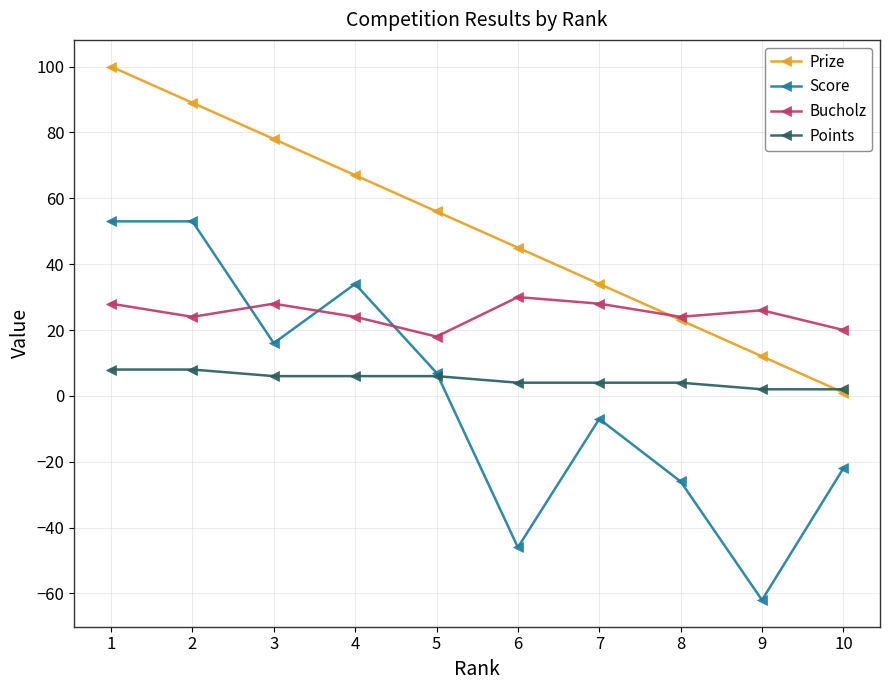

Where does the Score series first go above 7?

1